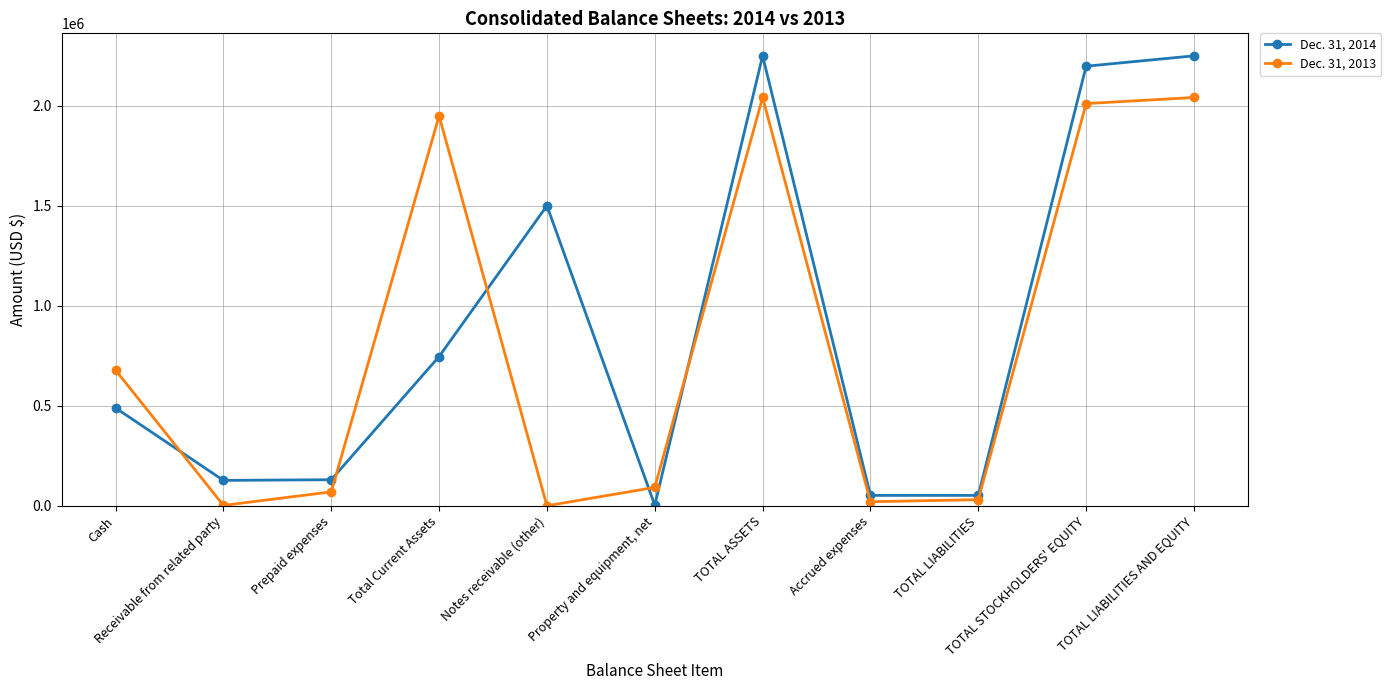

What are all the series names shown in the legend?

Dec. 31, 2014, Dec. 31, 2013